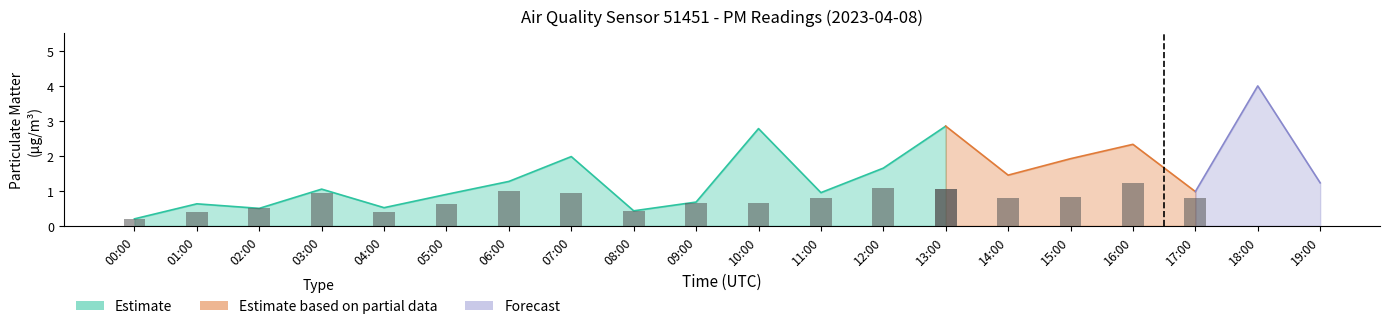

What is the smallest value displayed?

0.2